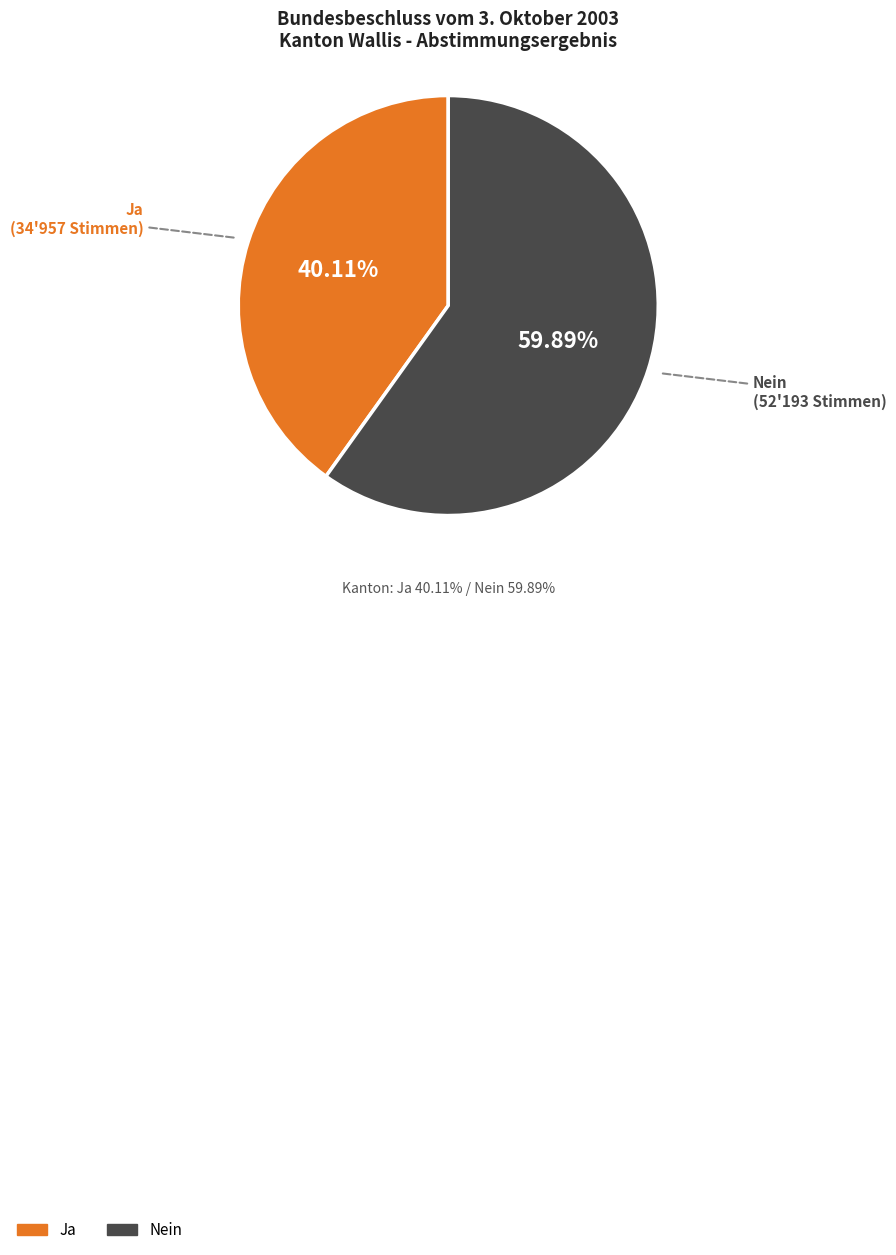

To the nearest percent, what is the average slice percentage?

50%